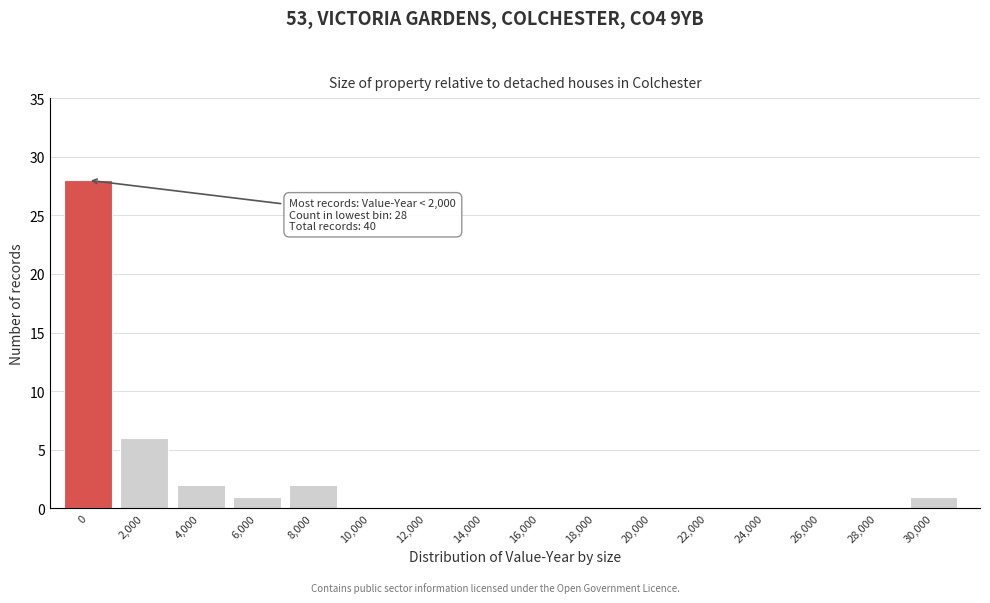

Reading right to left, transcribe all the data shown in this chart.

30,000=1	28,000=0	26,000=0	24,000=0	22,000=0	20,000=0	18,000=0	16,000=0	14,000=0	12,000=0	10,000=0	8,000=2	6,000=1	4,000=2	2,000=6	0=28